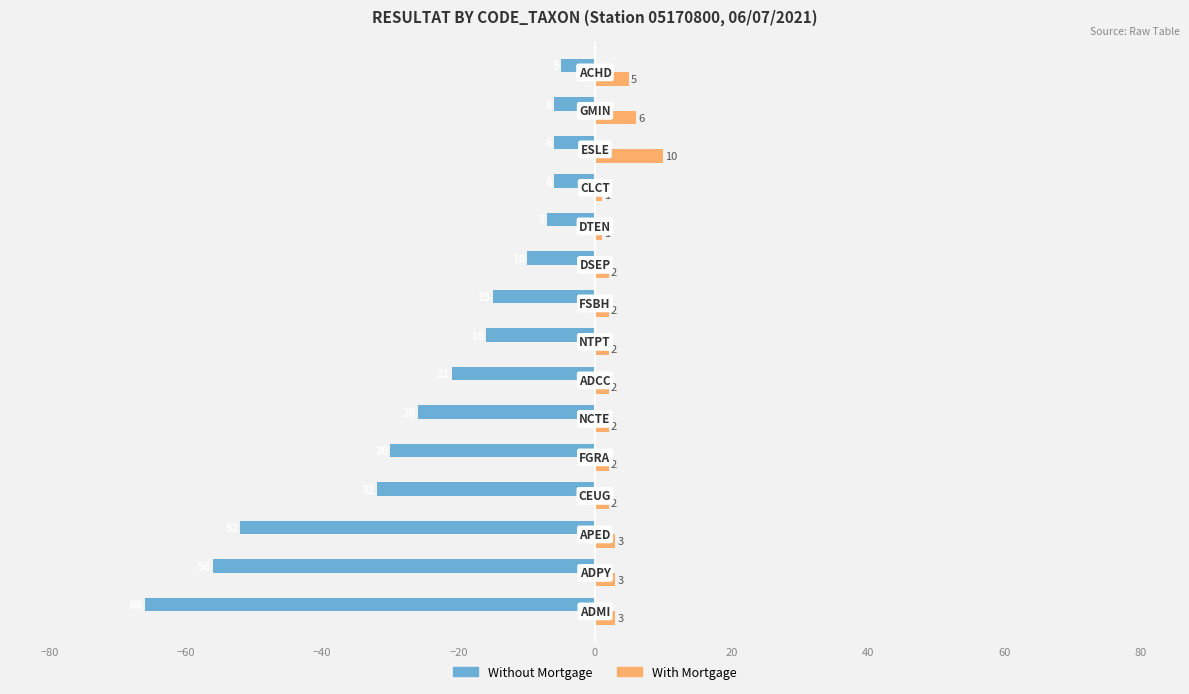

How many categories are shown in the chart?

15